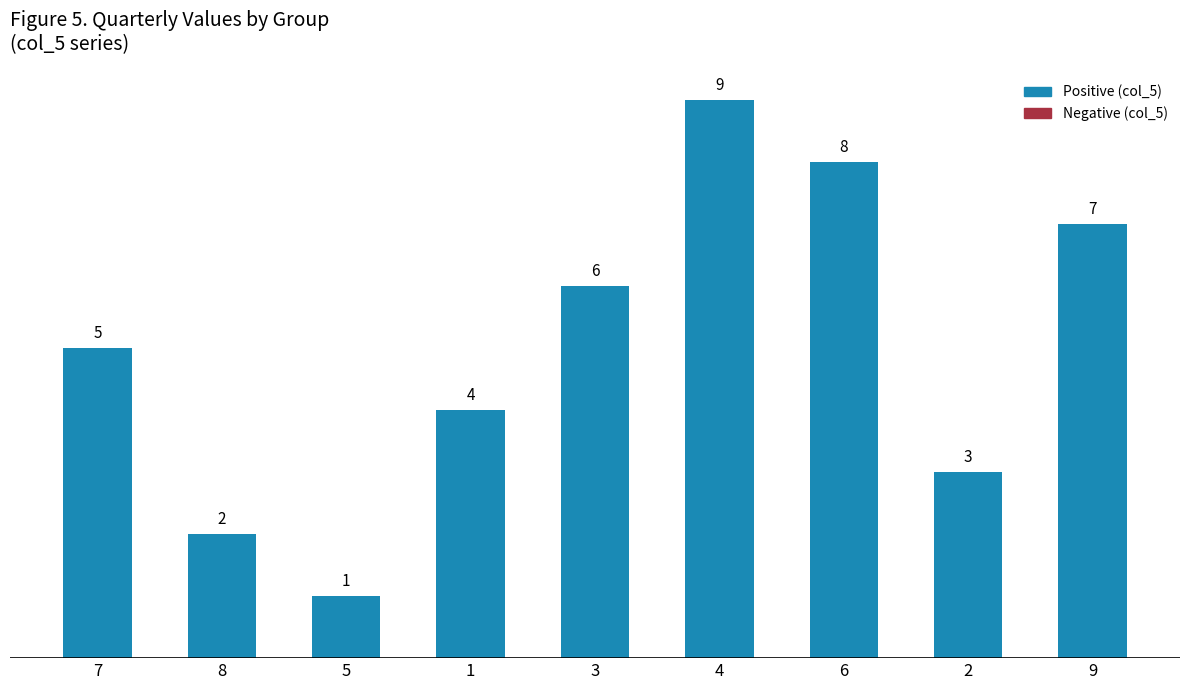

Does the chart contain stacked bars?

No